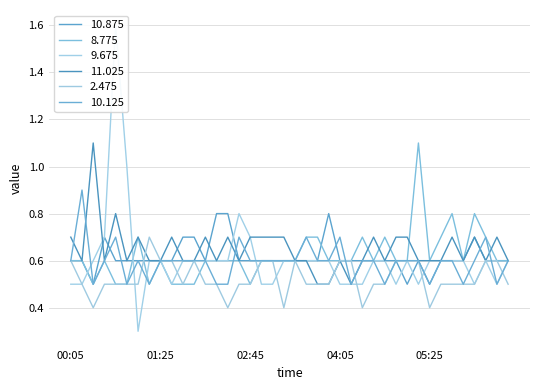

What is the smallest value displayed?

0.3